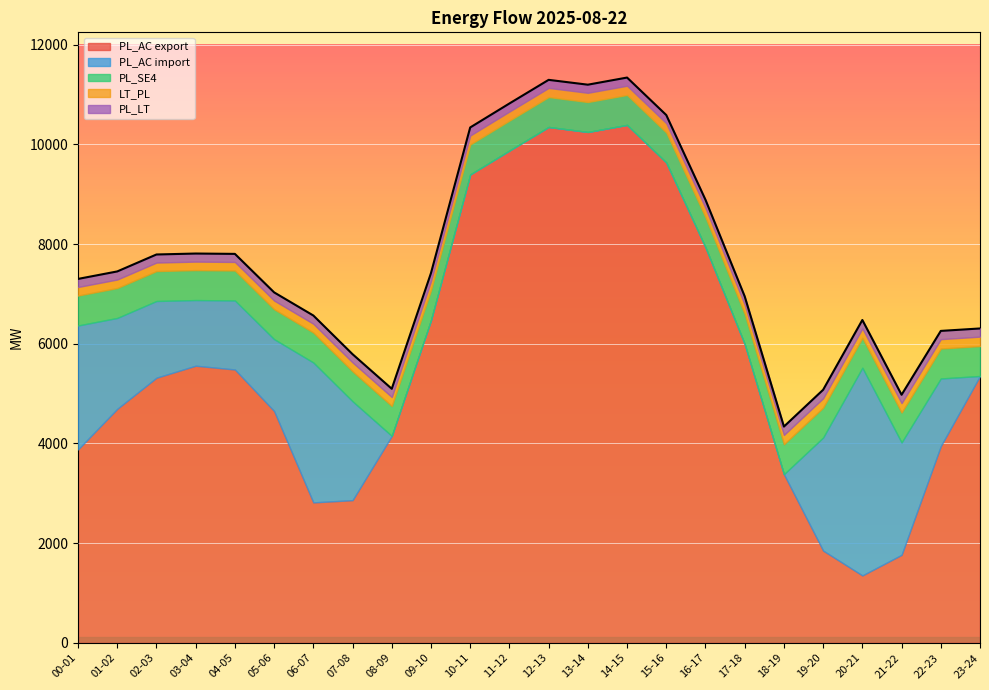

Reading left to right, list all the values displayed in this chart.

PL_AC export: 3881	4695	5319	5560	5484	4651	2818	2863	4152	6474	9397	9876	10349	10249	10391	9637	7936	5996	3384	1851	1353	1766	3947	5354
PL_AC import: 2486	1823	1539	1317	1385	1442	2807	1984	0	0	0	0	0	0	0	0	0	0	0	2269	4167	2255	1357	0
PL_SE4: 600	600	600	600	600	600	600	600	600	600	600	600	600	600	600	600	600	600	600	600	600	600	600	600
LT_PL: 172	171	171	171	172	174	177	179	180	180	180	182	183	185	185	187	187	188	188	188	188	189	189	189
PL_LT: 162	162	162	162	162	164	165	165	165	164	162	162	162	163	164	164	165	166	167	169	169	167	165	164